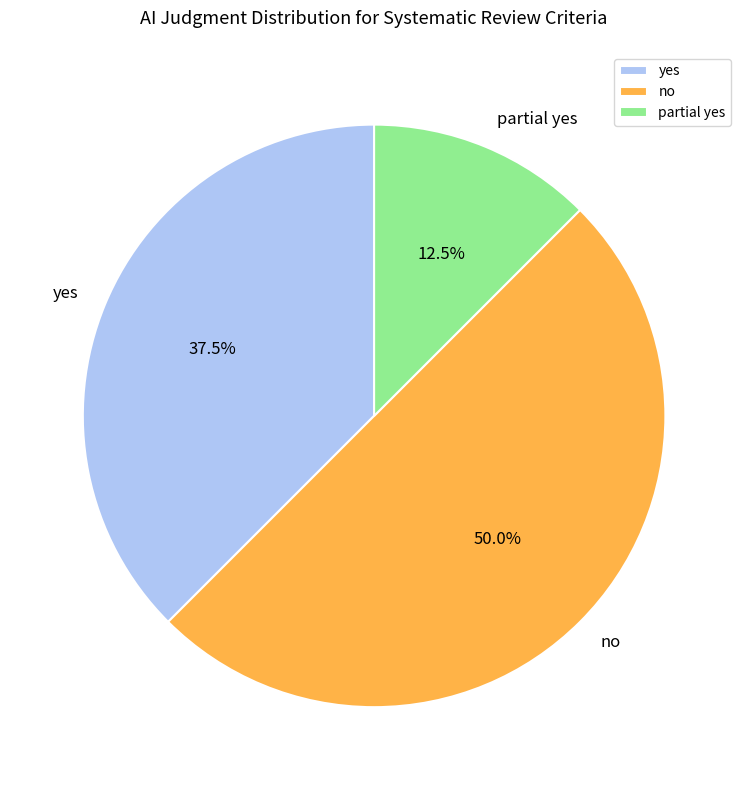

Does yes account for over 50% of the chart?

No